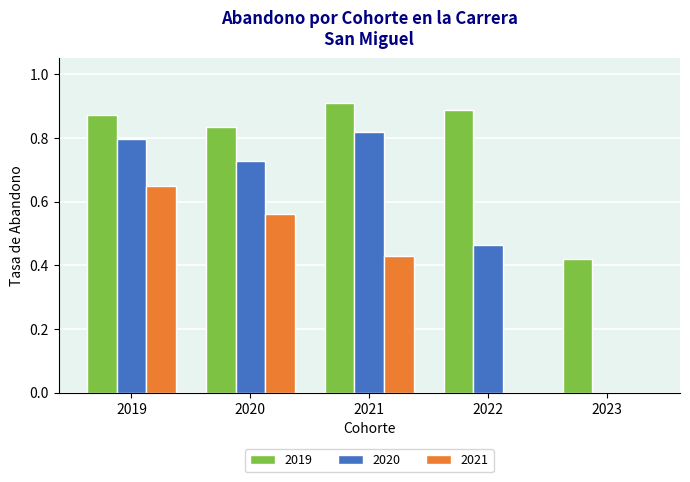

True or false: 2021 has a value of 0.3 at 2023.

False